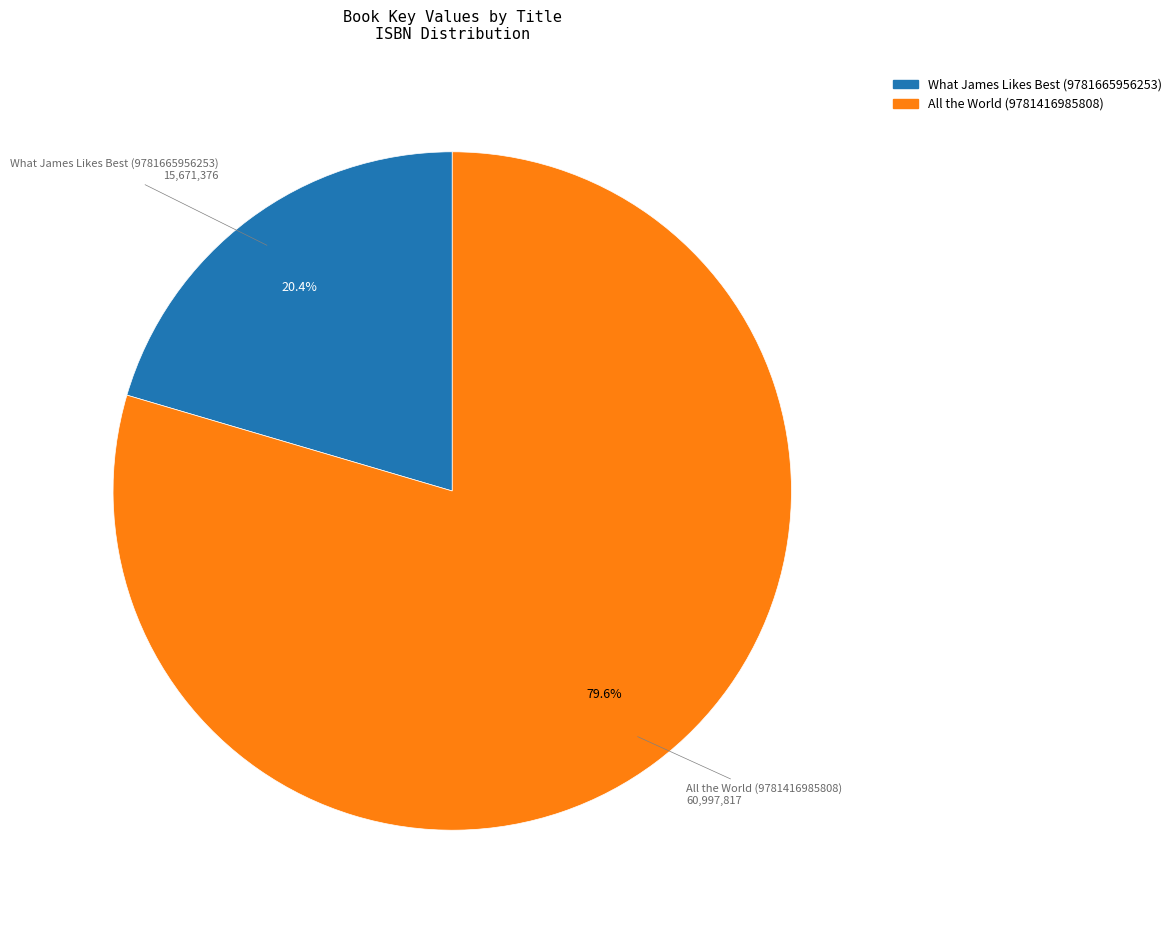

What is the ratio of the value at What James Likes Best (9781665956253) to the value at All the World (9781416985808)?

0.3